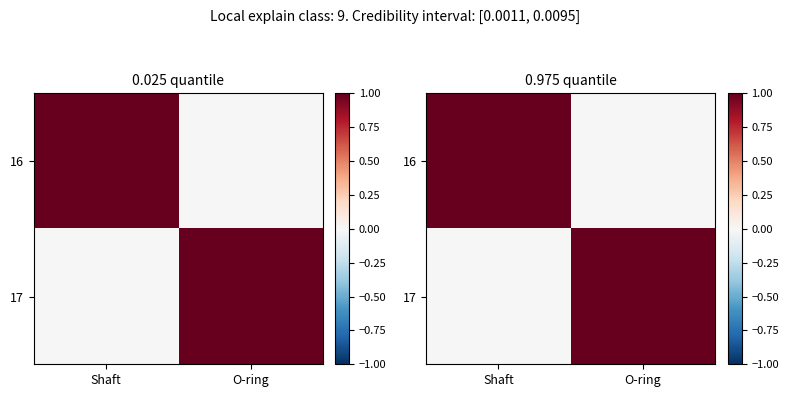

Which category has the lowest value in the 16 series?

O-ring